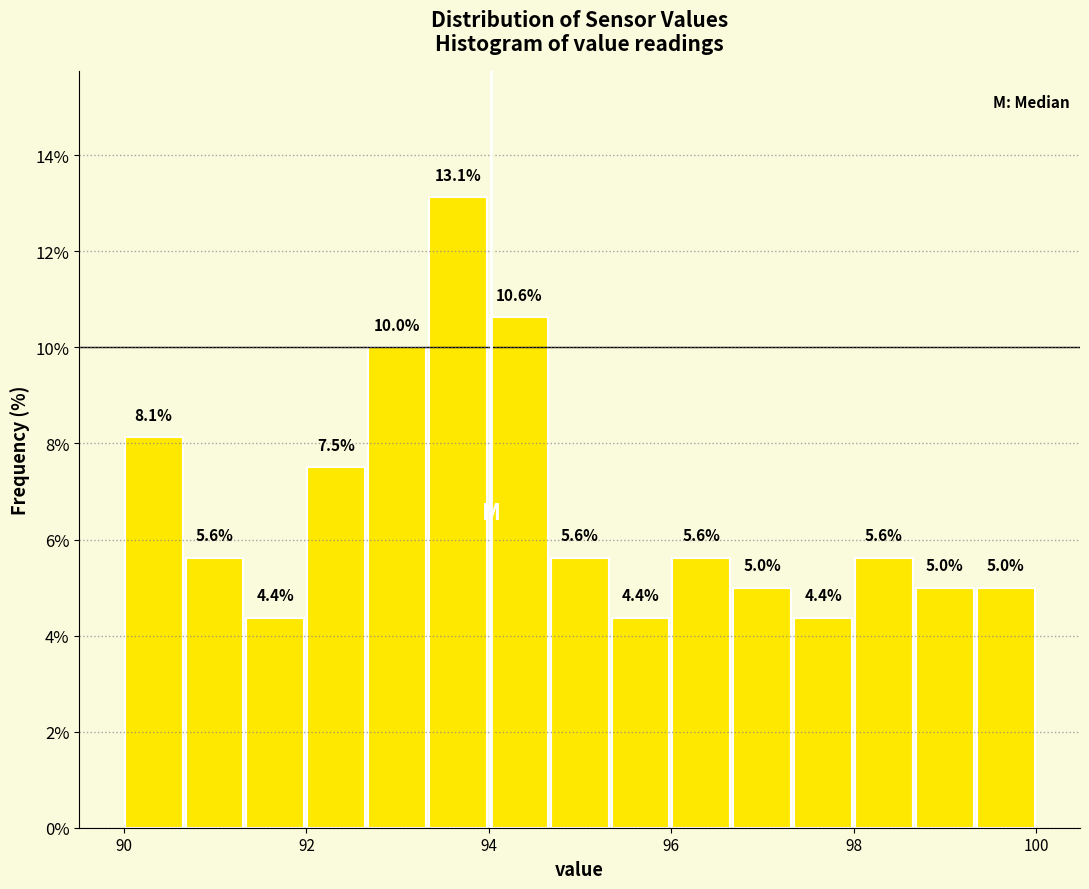

Around what value on the x-axis is the tallest bar? Give the approximate position of its centre, as read against the axis.

93.6